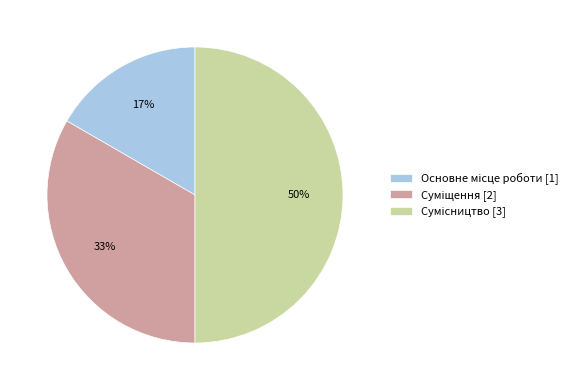

To the nearest percent, what is the difference between the largest and smallest slice percentages?

33%